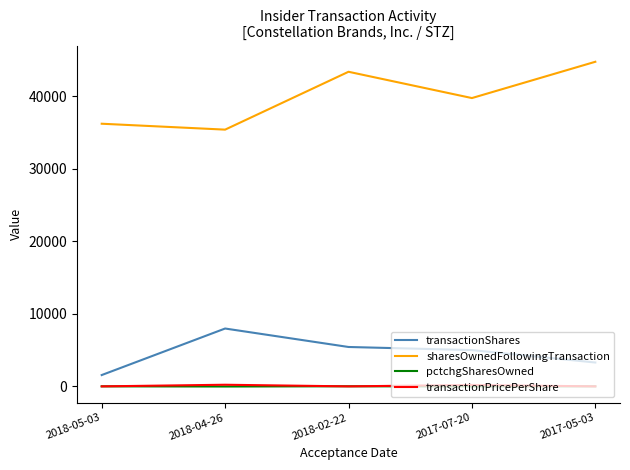

Which series has the largest total across all categories?

sharesOwnedFollowingTransaction